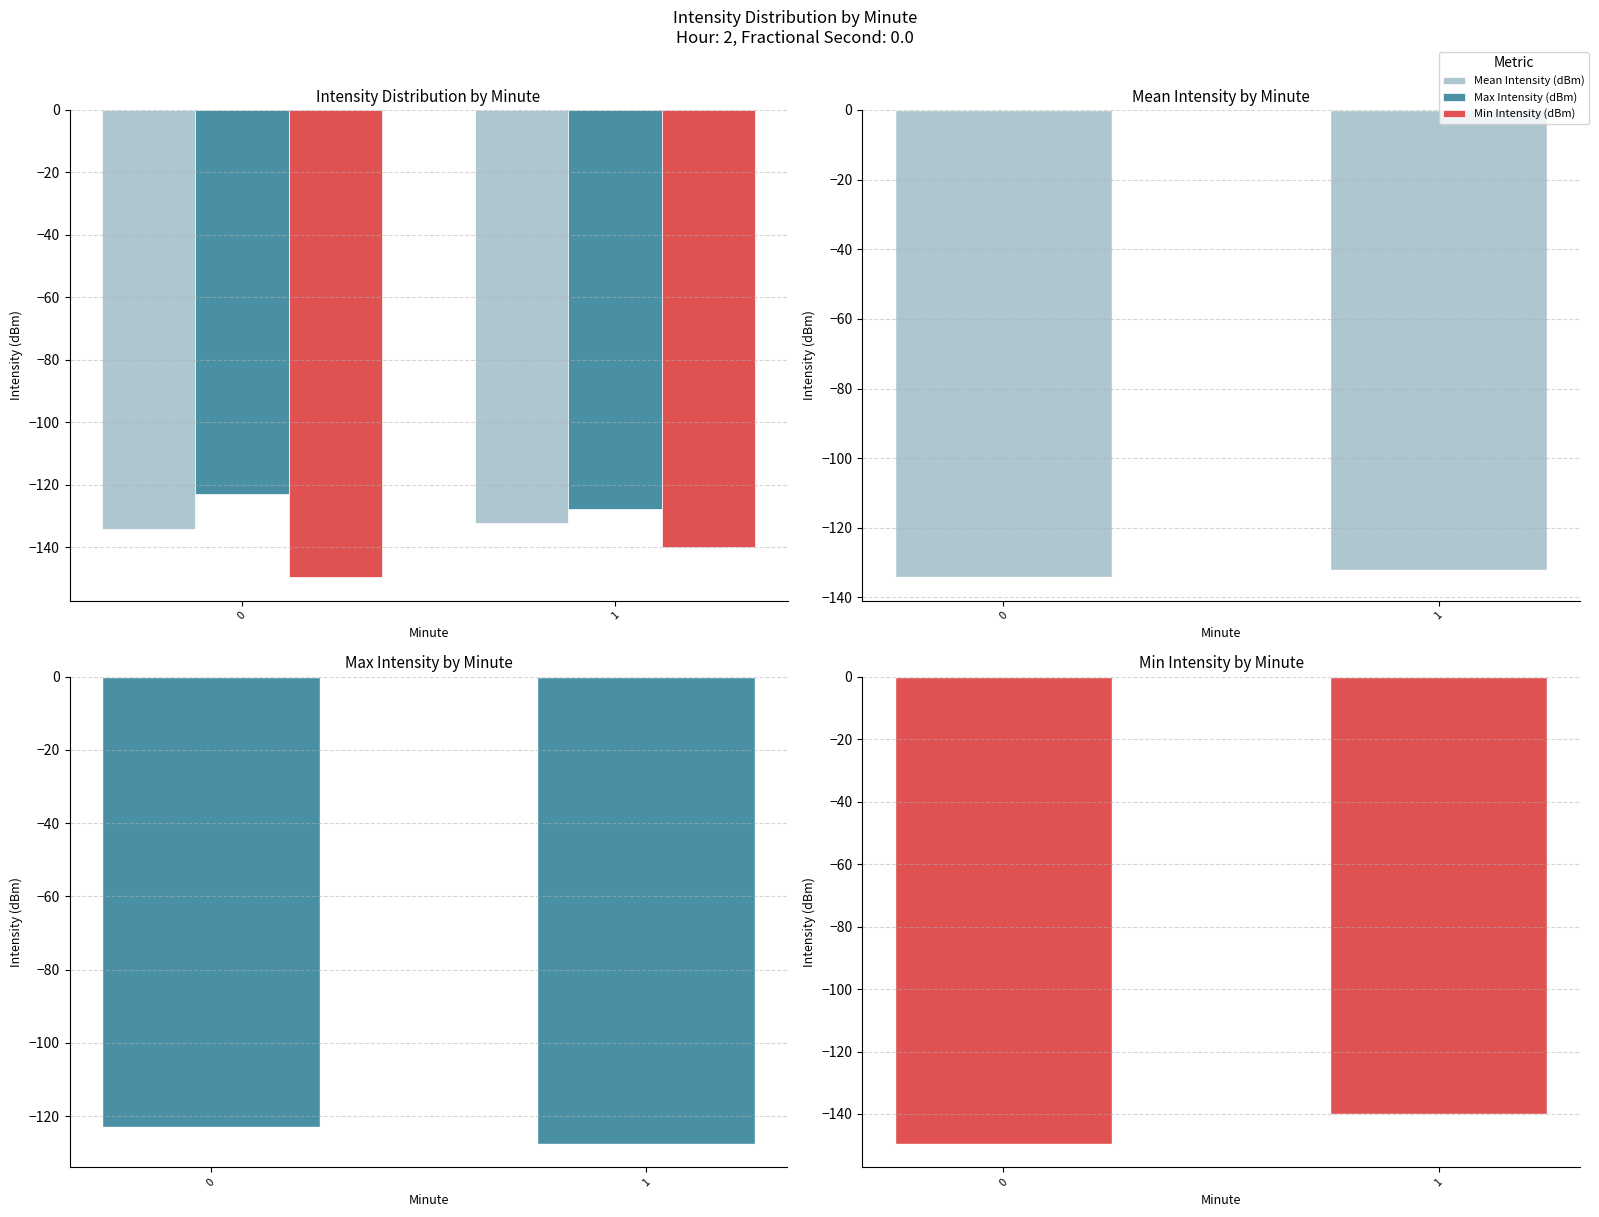

What is the total value across all series at 1?

-399.7